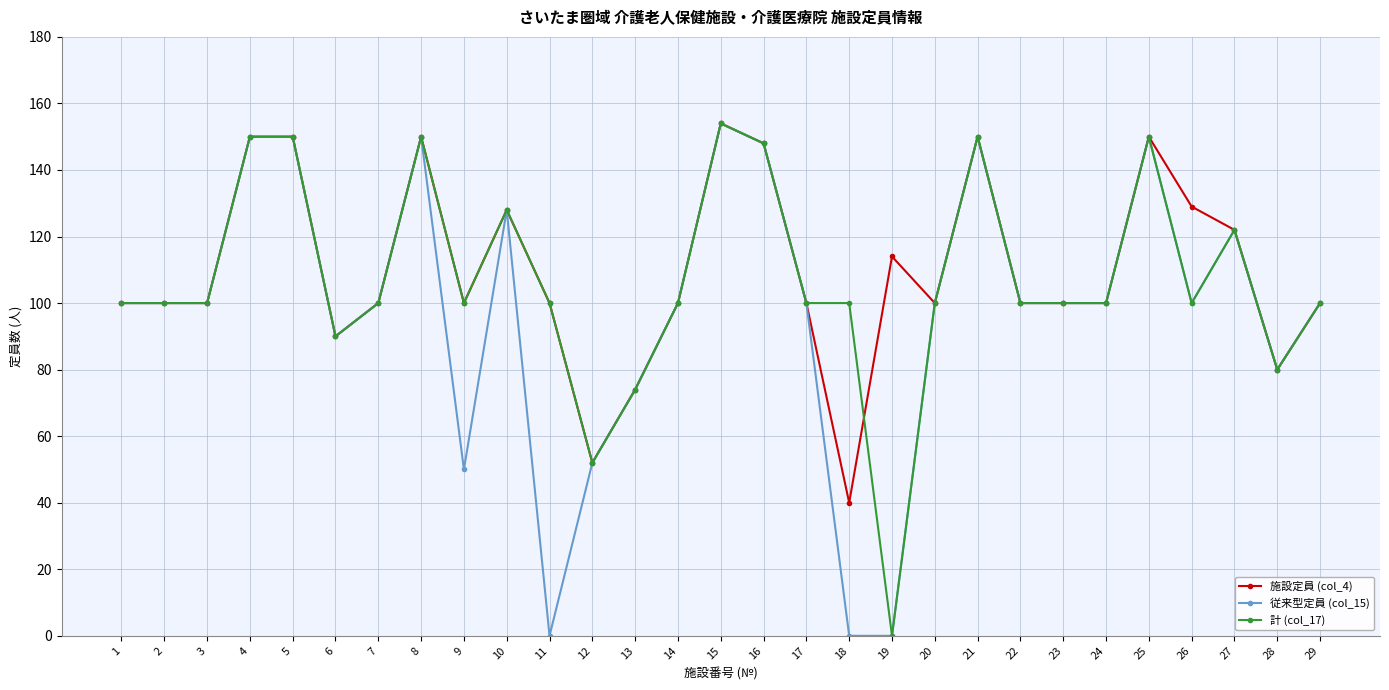

What is the highest value of the 計 (col_17) series?

154